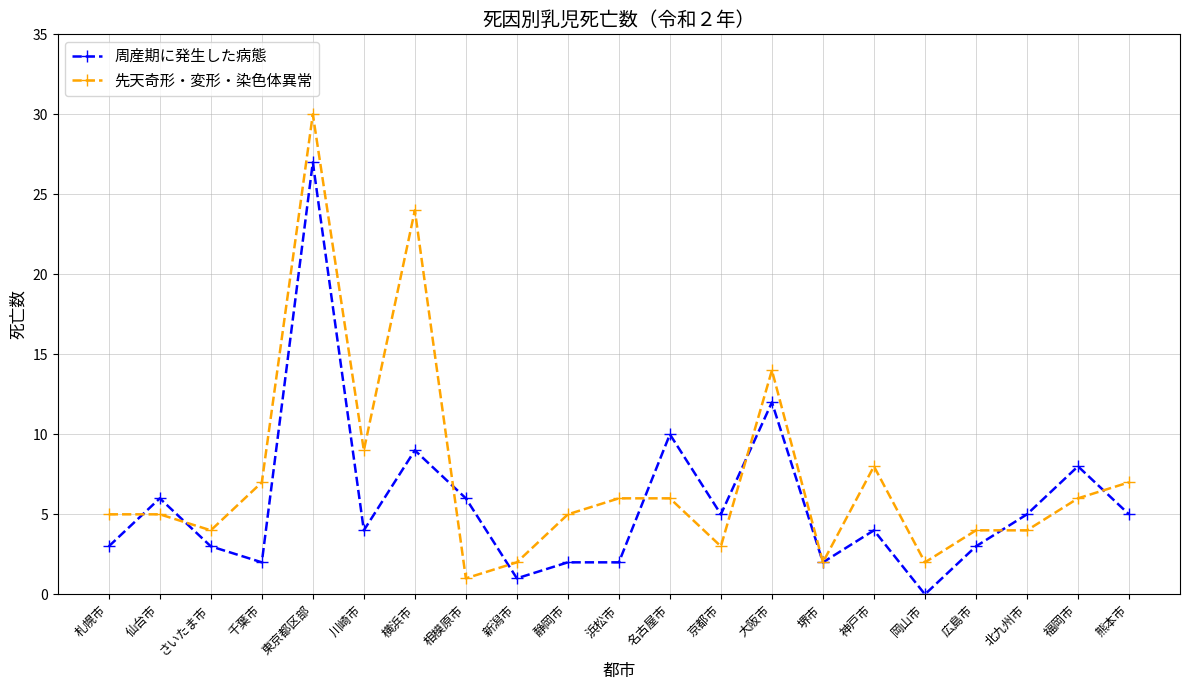

Read the 周産期に発生した病態 value at 相模原市, to the nearest 10.

10